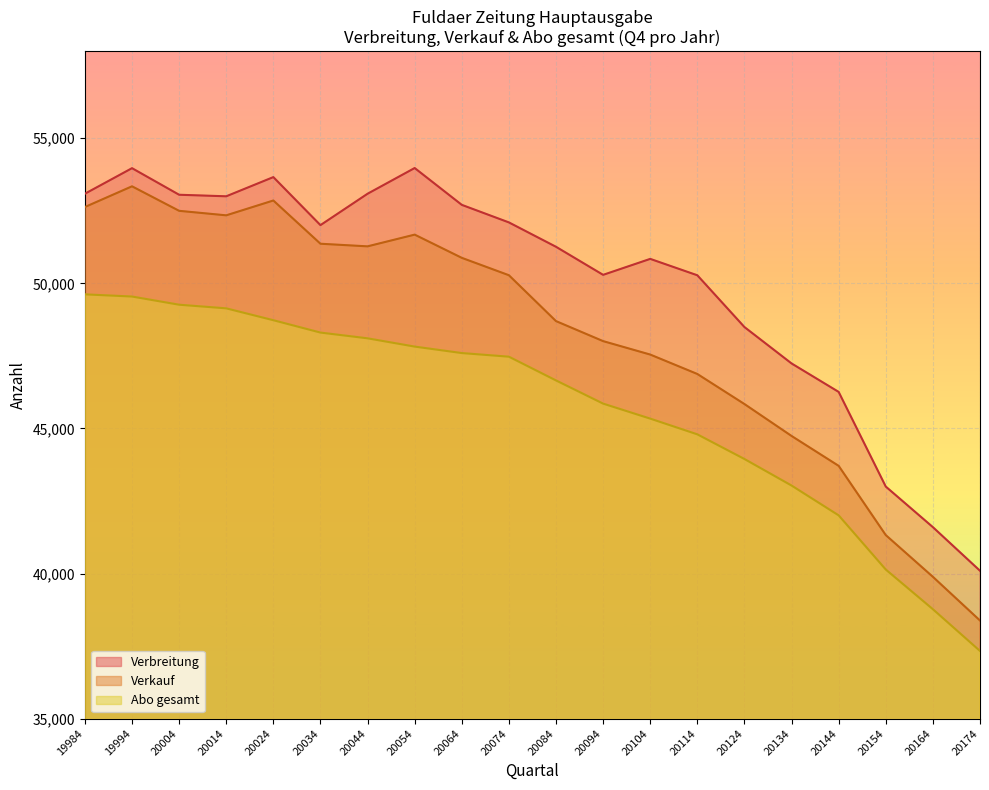

True or false: Verbreitung has a value of 71484 at 20044.

False